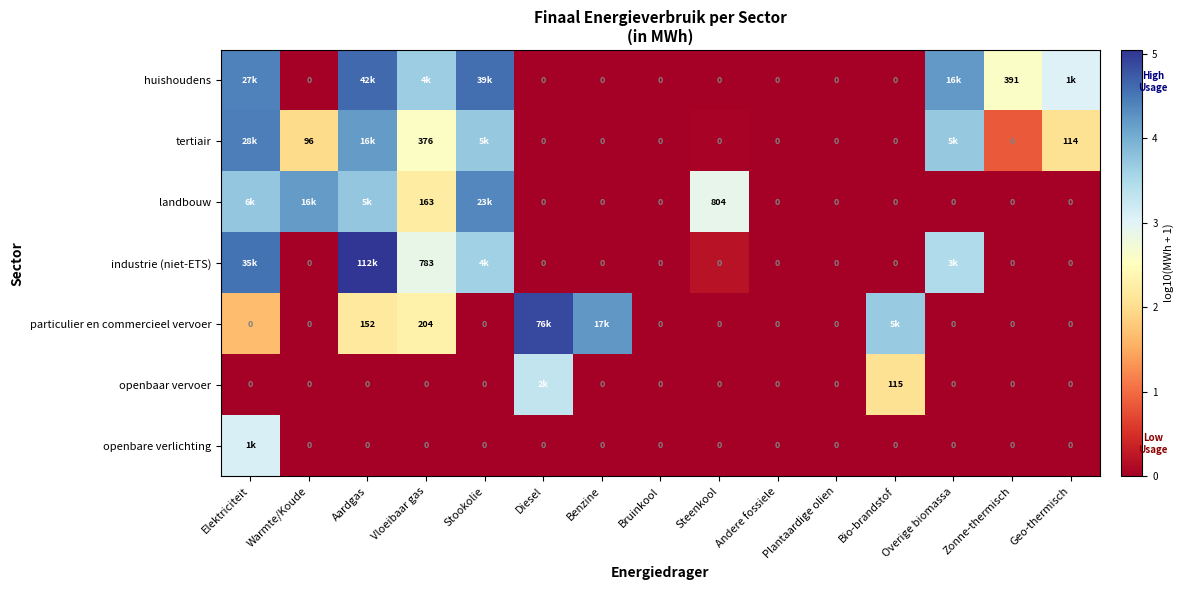

Count the number of categories in the chart.

15